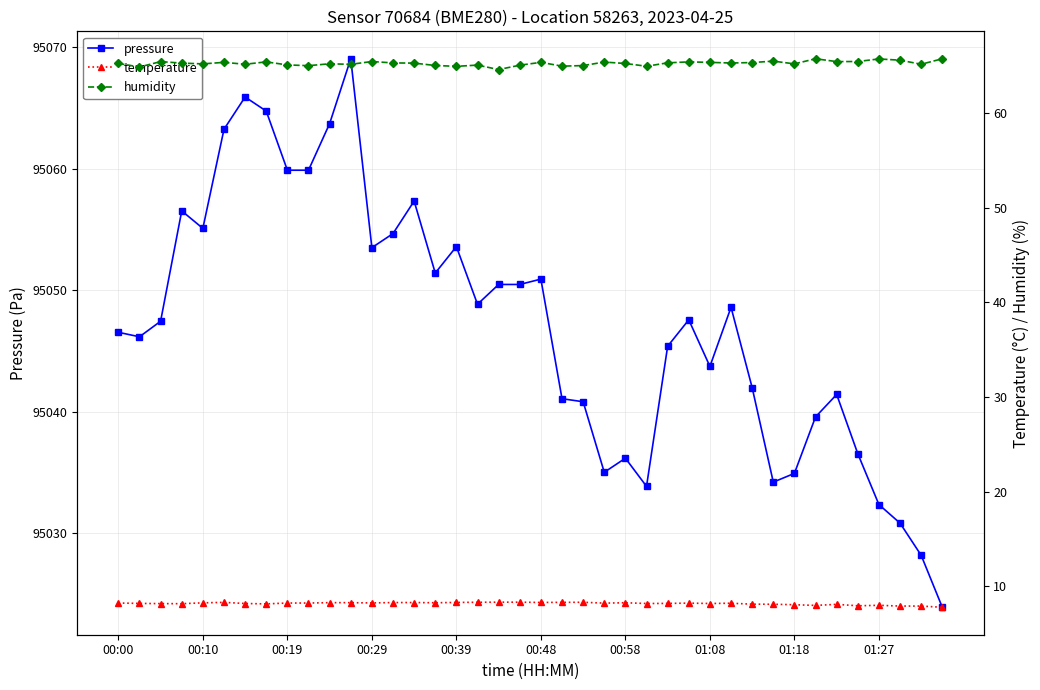

True or false: humidity has a value of 13.4 at 30.

False